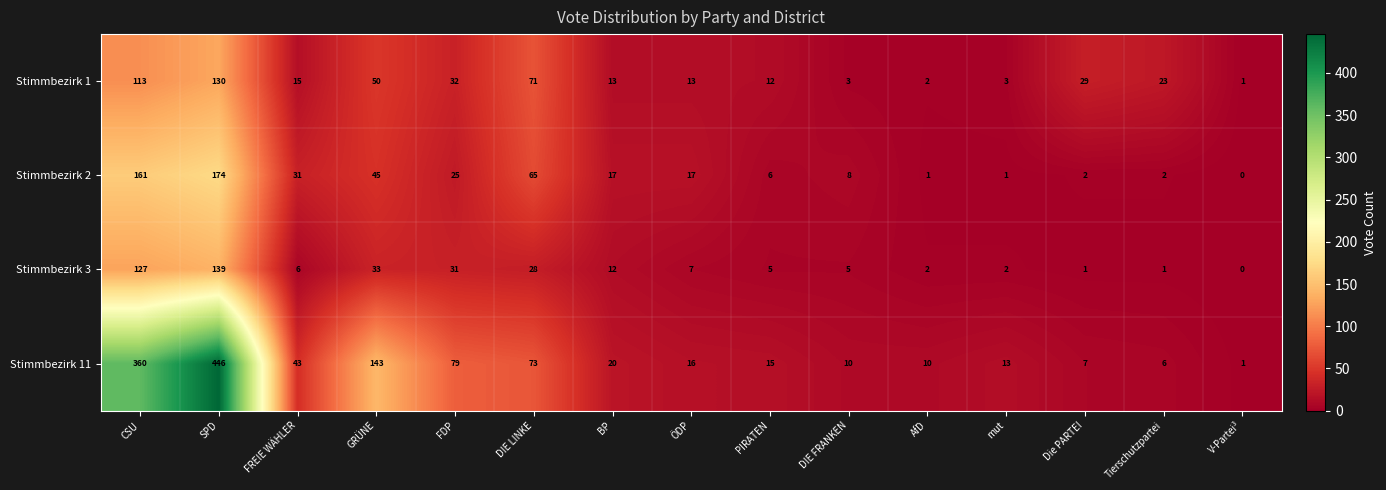

Where does the Stimmbezirk 11 series first go above 16?

CSU